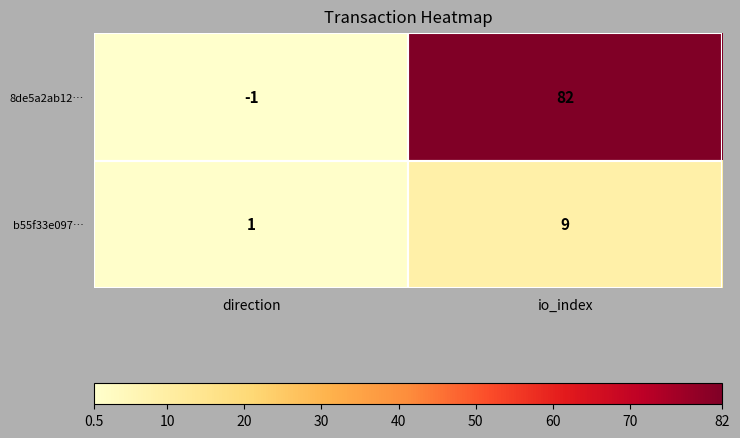

What is the difference between the maximum and minimum values in the 8de5a2ab12… series?

83